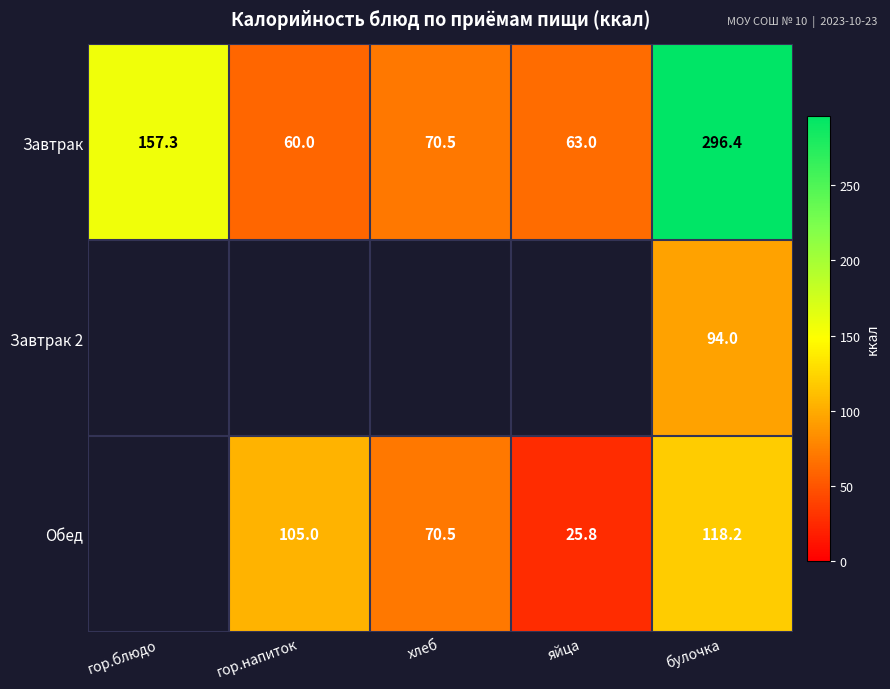

What is the maximum value shown in the chart?

296.4